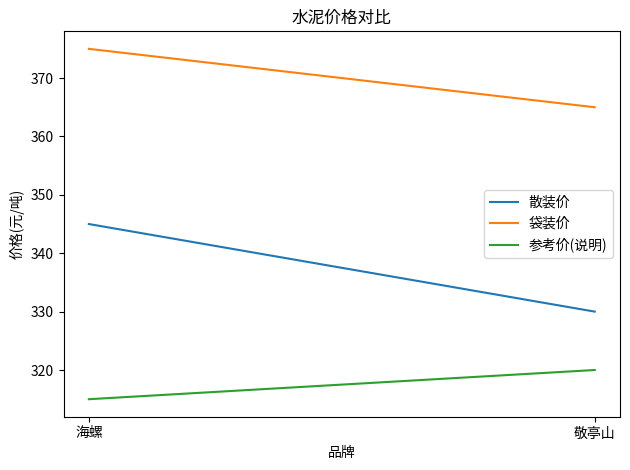

Rank the series at 海螺 from highest to lowest value.

袋装价, 散装价, 参考价(说明)